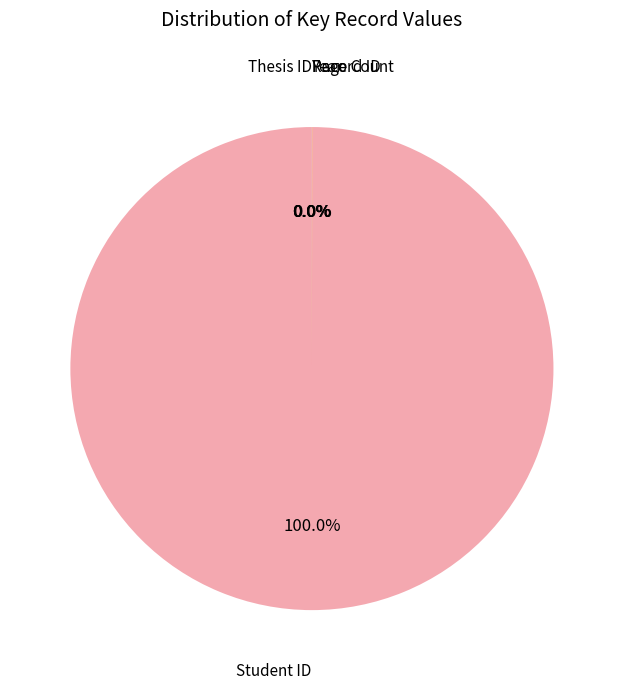

Which slice represents more than half of the pie?

Student ID